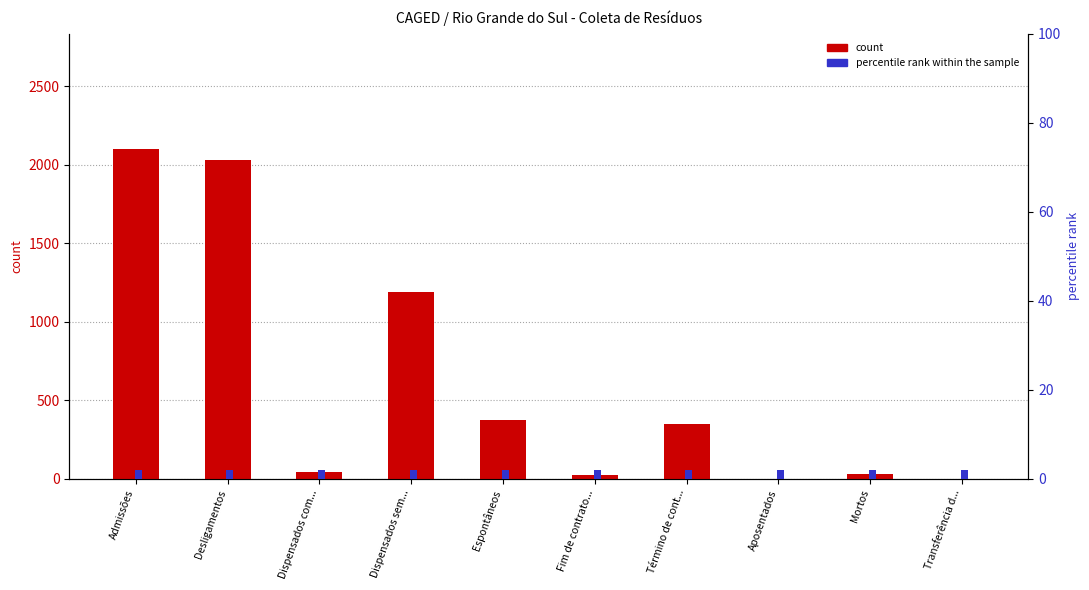

Rank the categories by percentile rank within the sample value from lowest to highest.

Admissões, Desligamentos, Dispensados com..., Dispensados sem..., Espontâneos, Fim de contrato..., Término de cont..., Aposentados, Mortos, Transferência d...